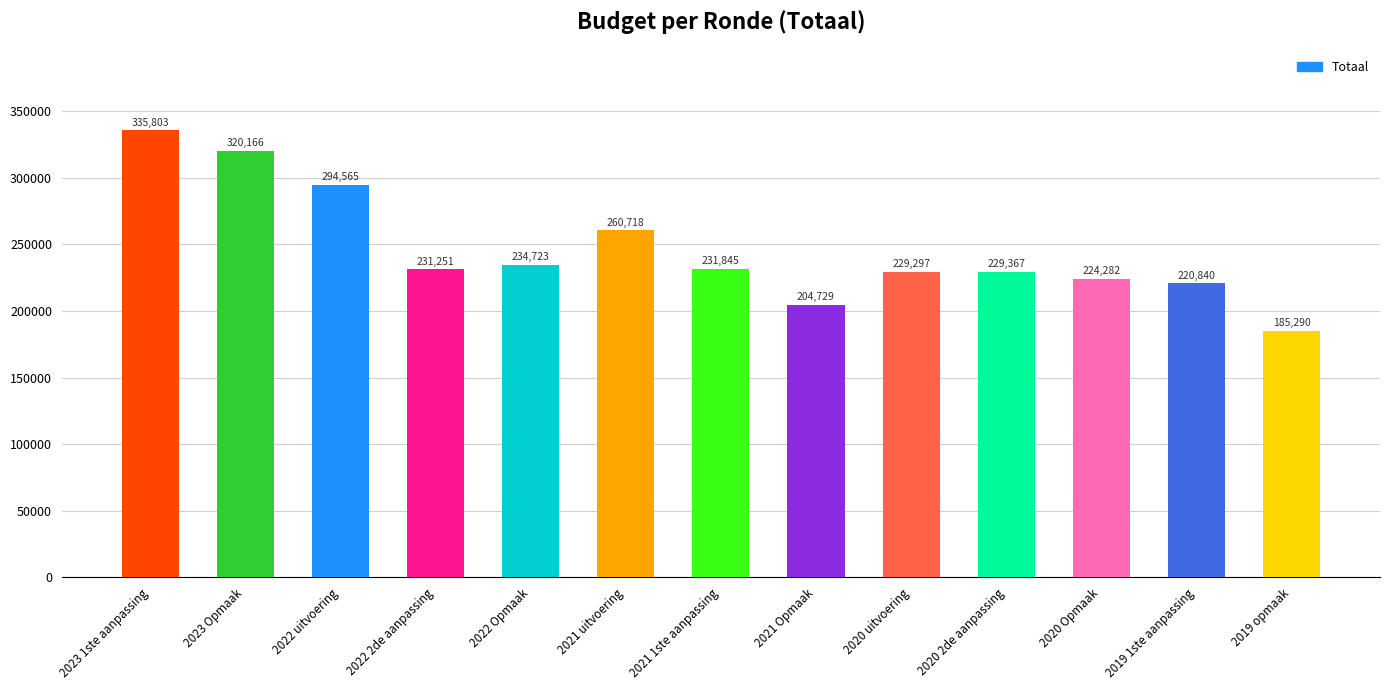

The chart shows a value of 390075 at 2019 1ste aanpassing. True or false?

False